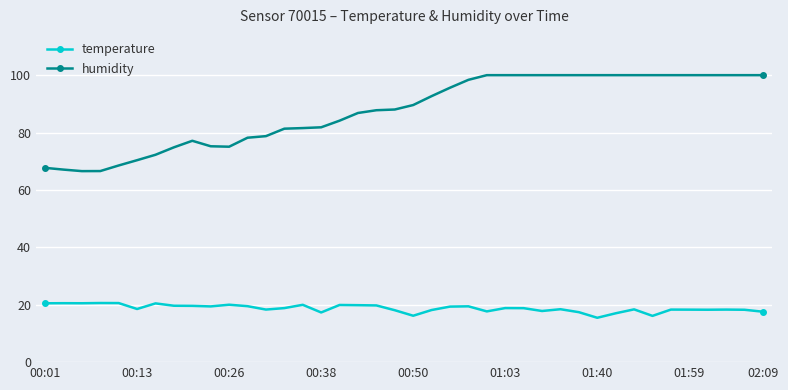

True or false: humidity and temperature cross at least once.

False